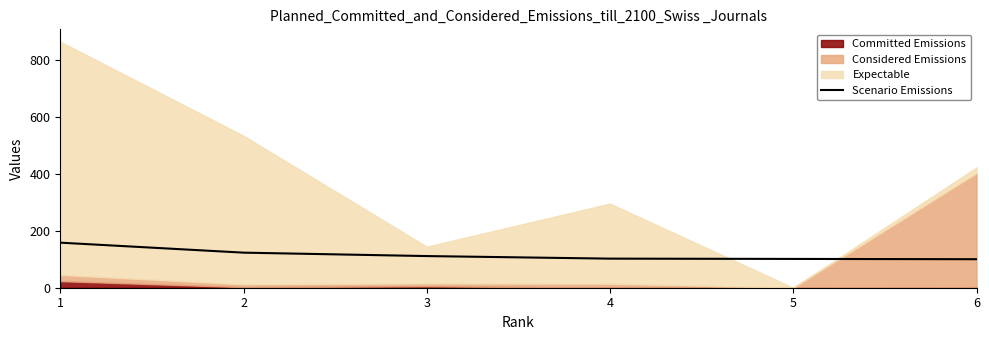

The chart shows a value of 49 at 3. True or false?

False